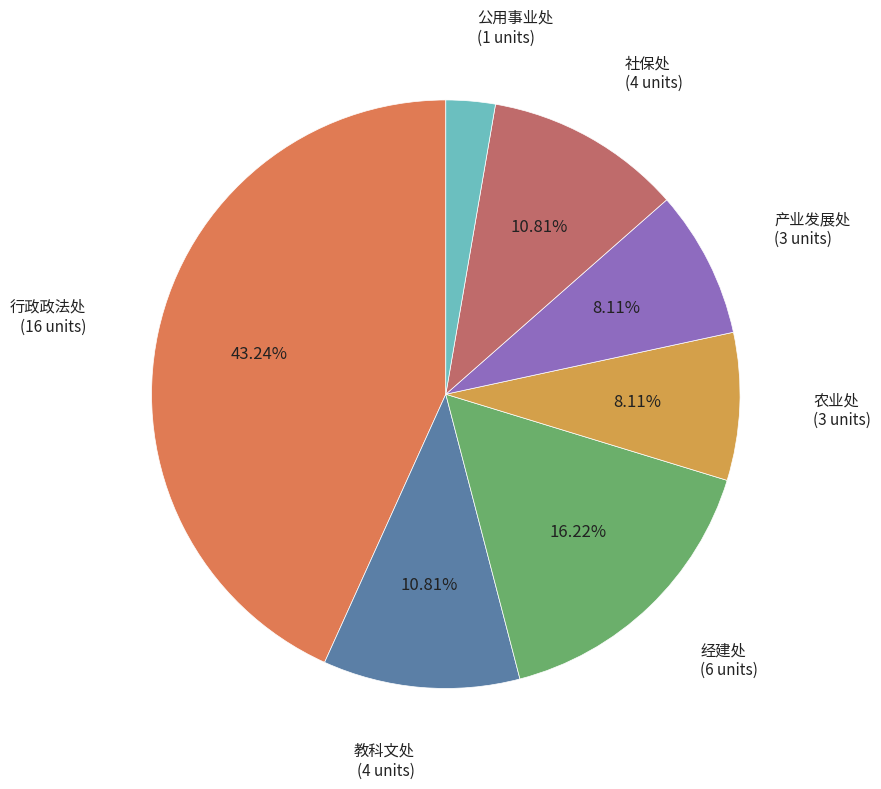

To the nearest percent, what is the average slice percentage?

14%